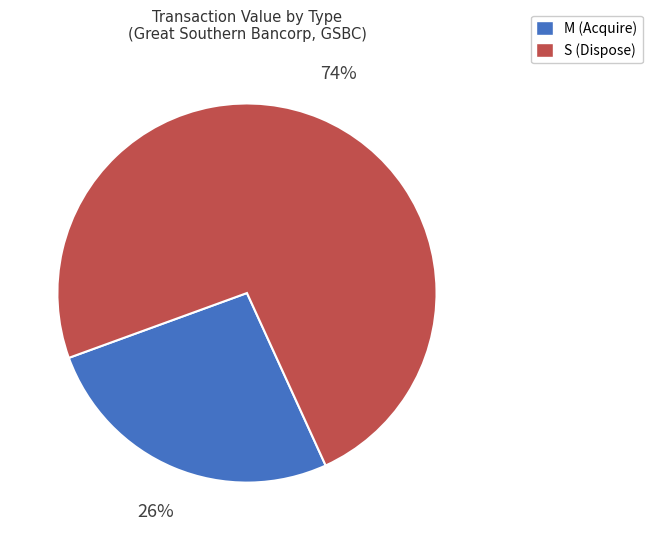

Do M (Acquire) and S (Dispose) together represent more than half of the pie?

Yes